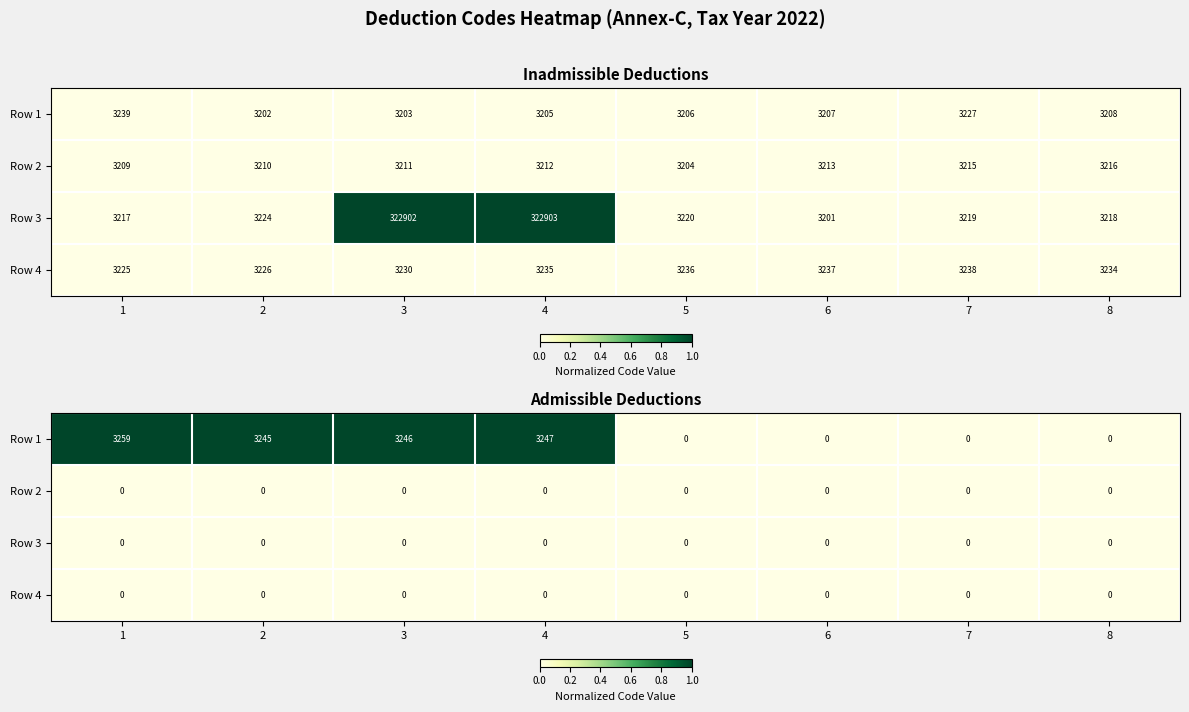

Count the number of data series in this chart.

4